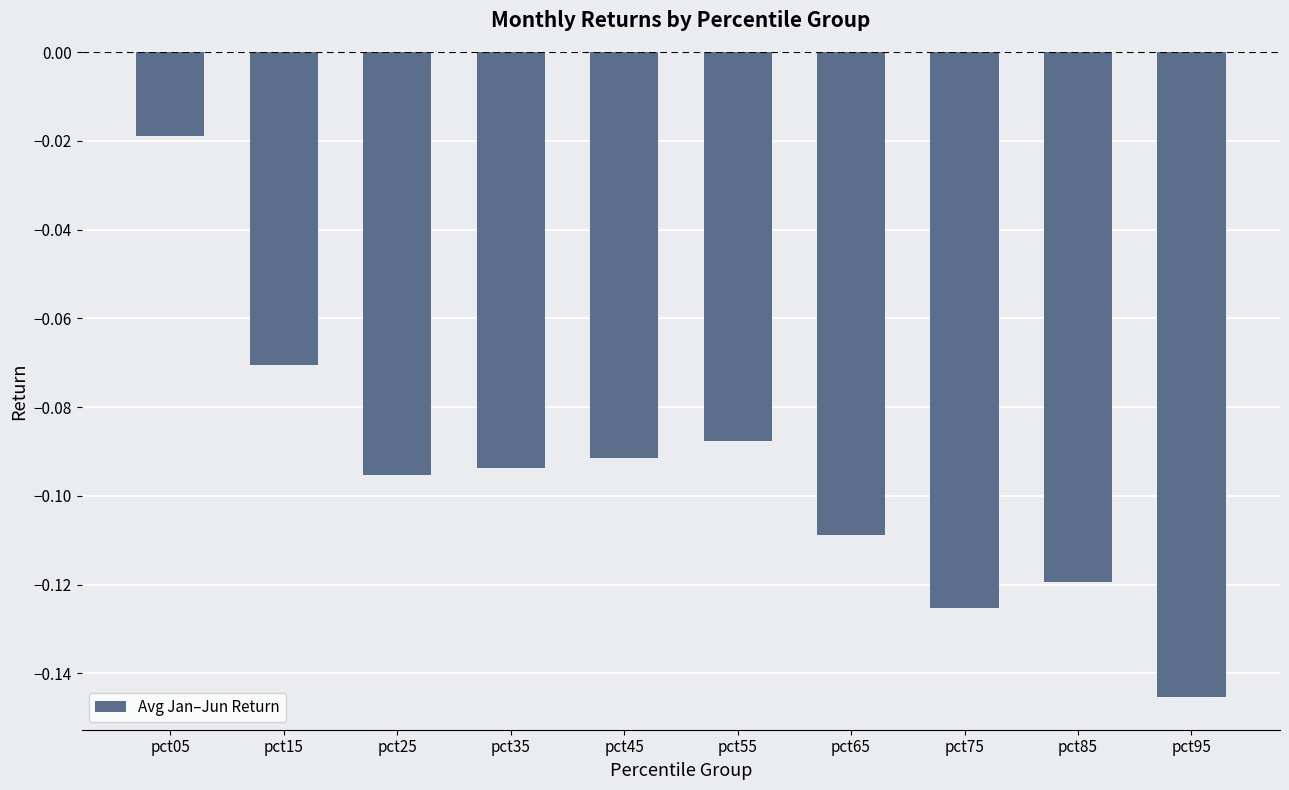

The value at pct55 is -0.2. True or false?

False